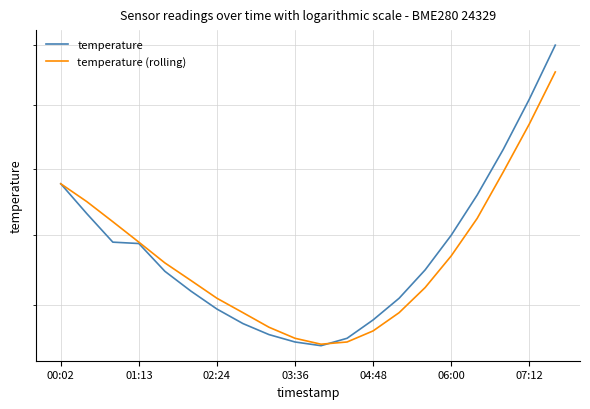

Count the number of data series in this chart.

2